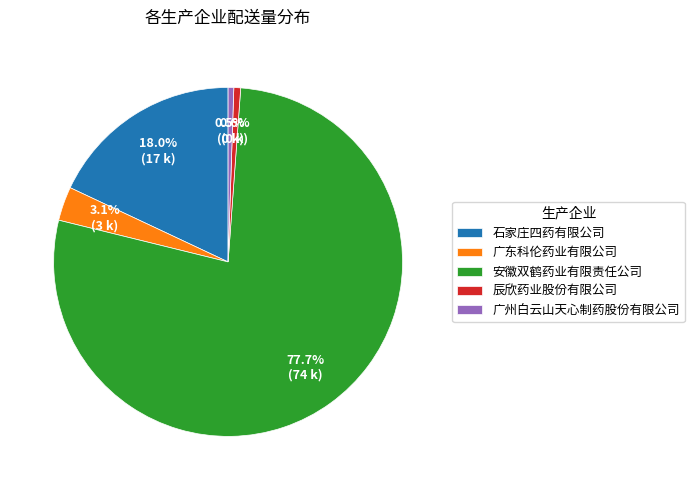

What percentage is the 广东科伦药业有限公司 slice, to the nearest percent?

3%